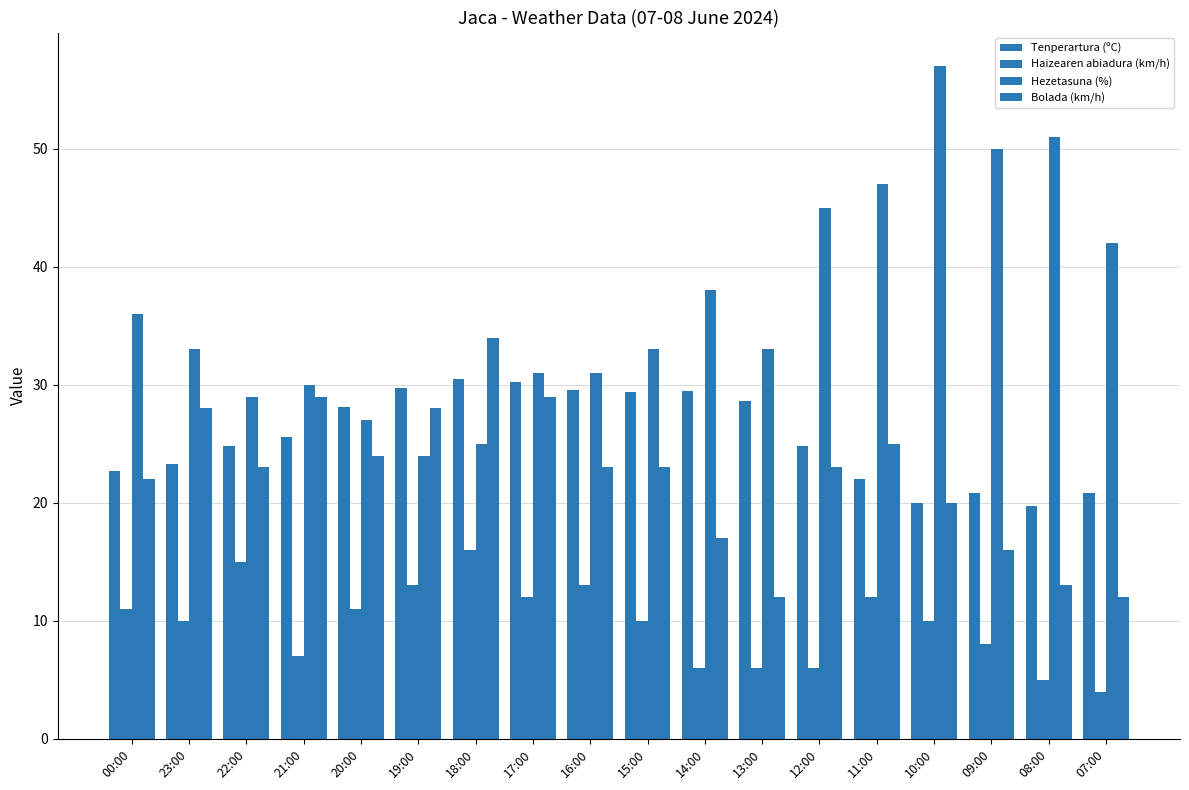

What is the difference between the second highest and second lowest values in the Bolada (km/h) series?

17.0